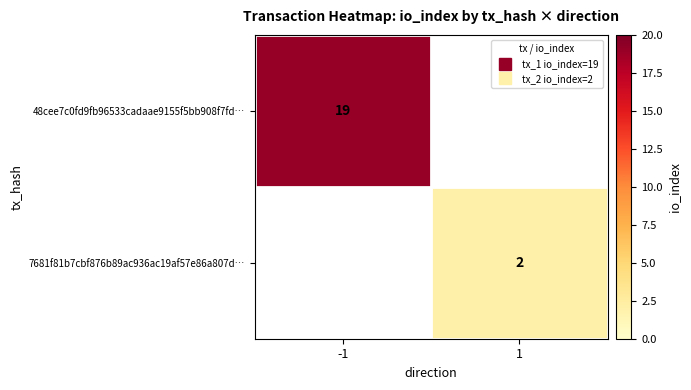

Which category has the highest value in the 7681f81b7cbf876b89ac936ac19af57e86a807d… series?

-1